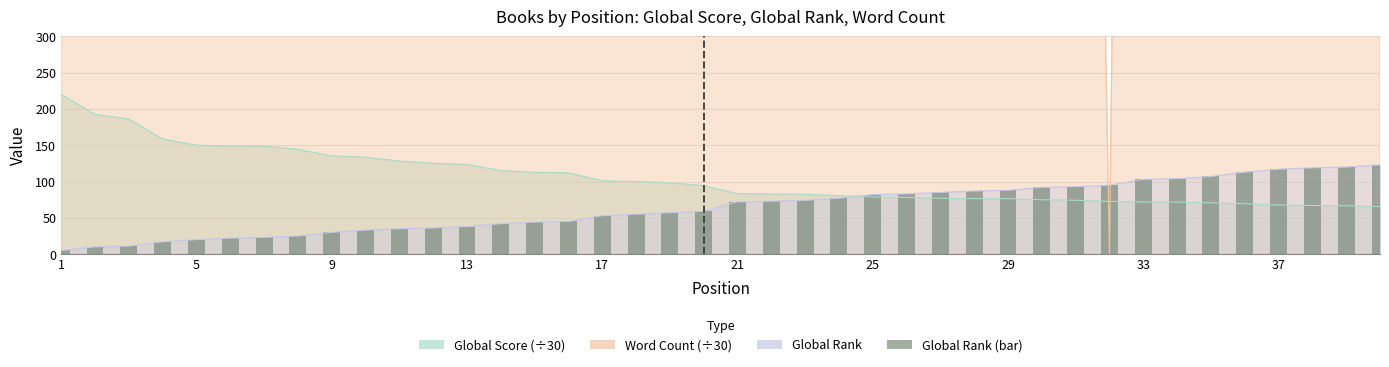

What is the minimum value shown in the chart?

5